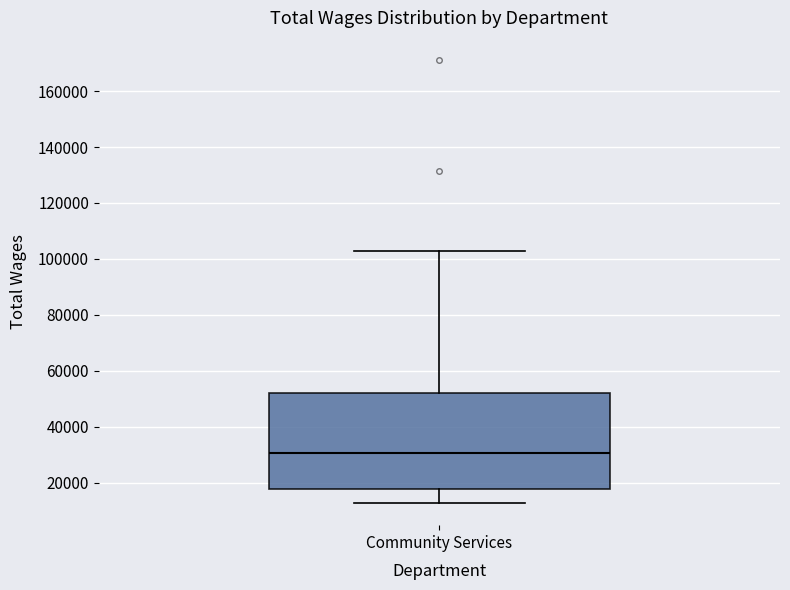

Where does the lower whisker of the box for Community Services end on the y-axis? The values are not printed on the chart, so give them approximately, as read against the axis.

12000